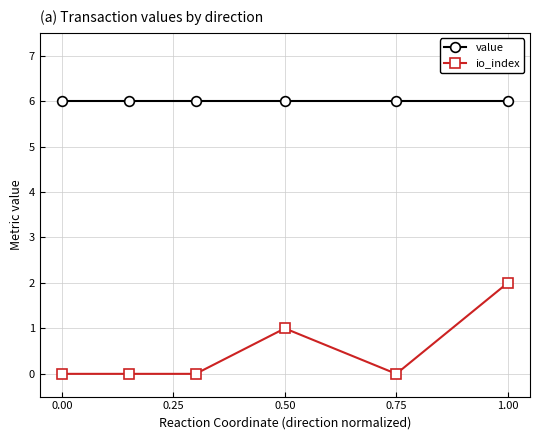

Which series has the largest total across all categories?

value